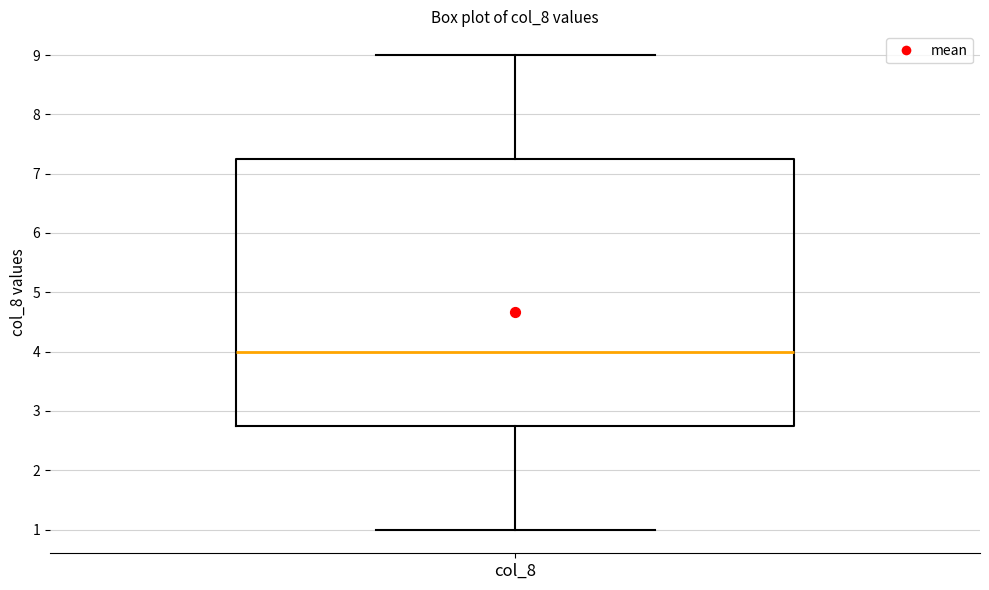

Transcribe this box plot: give where the median line is, the range the box spans, and where the two whiskers end, as read against the y-axis. The values are not printed on the chart, so give them approximately, as read against the axis.

median 4.0, box 2.8 to 7.3, whiskers 1.0 to 9.0